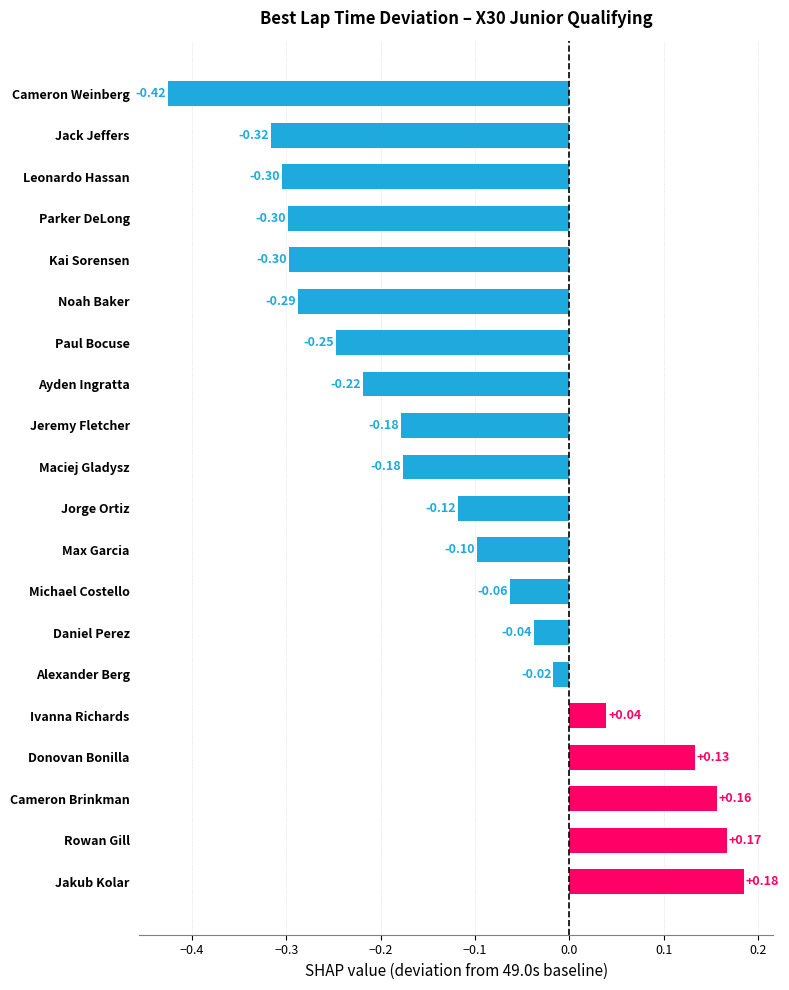

Which label corresponds to the smallest value in the chart?

Cameron Weinberg